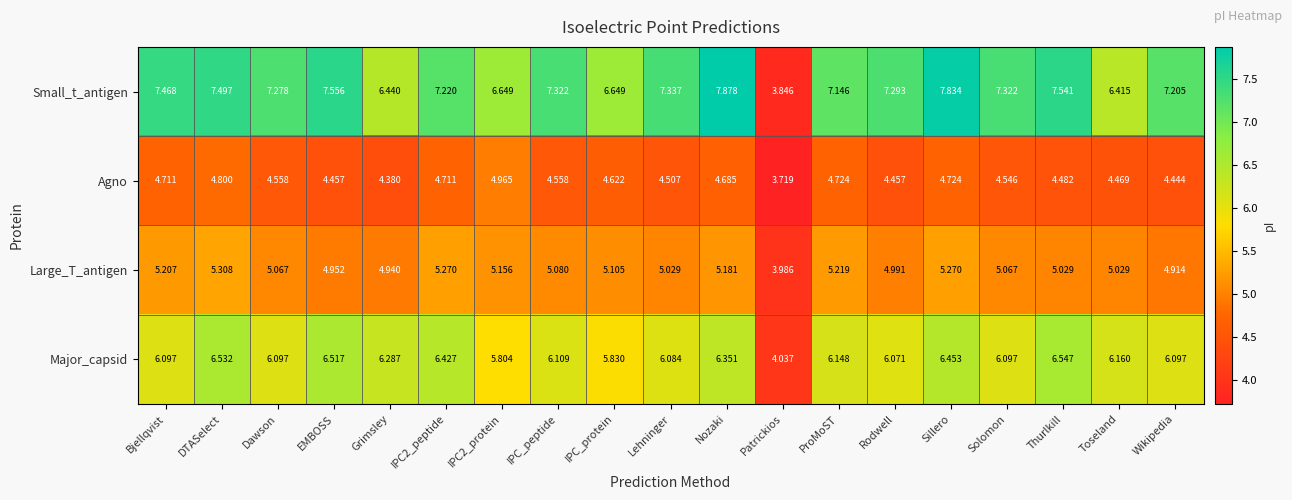

List the series in order of their overall mean, lowest first.

Agno, Large_T_antigen, Major_capsid, Small_t_antigen